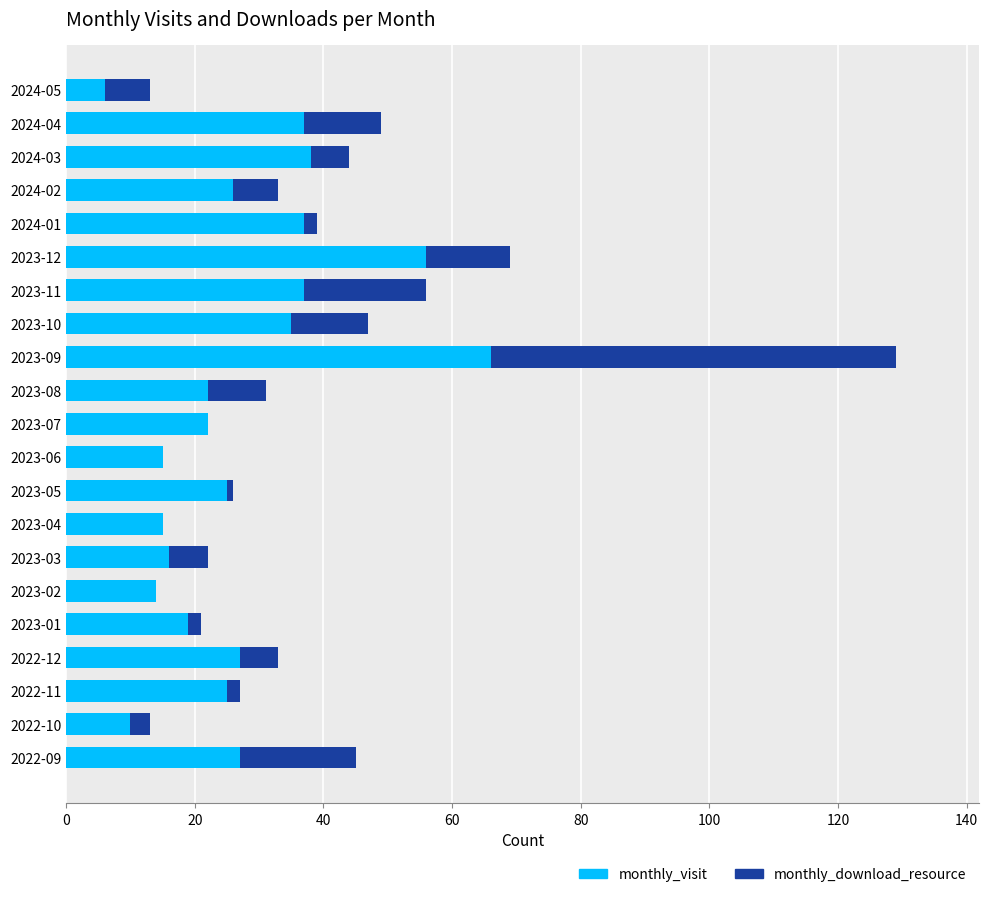

At which category is the sum across all series the highest?

2023-09